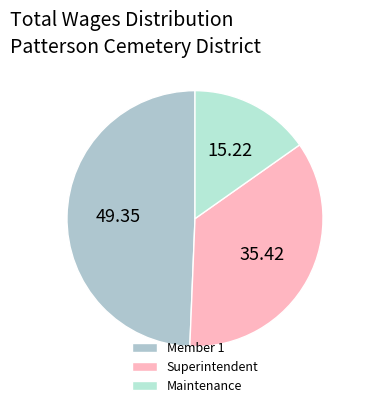

Count the number of slices in the pie.

3